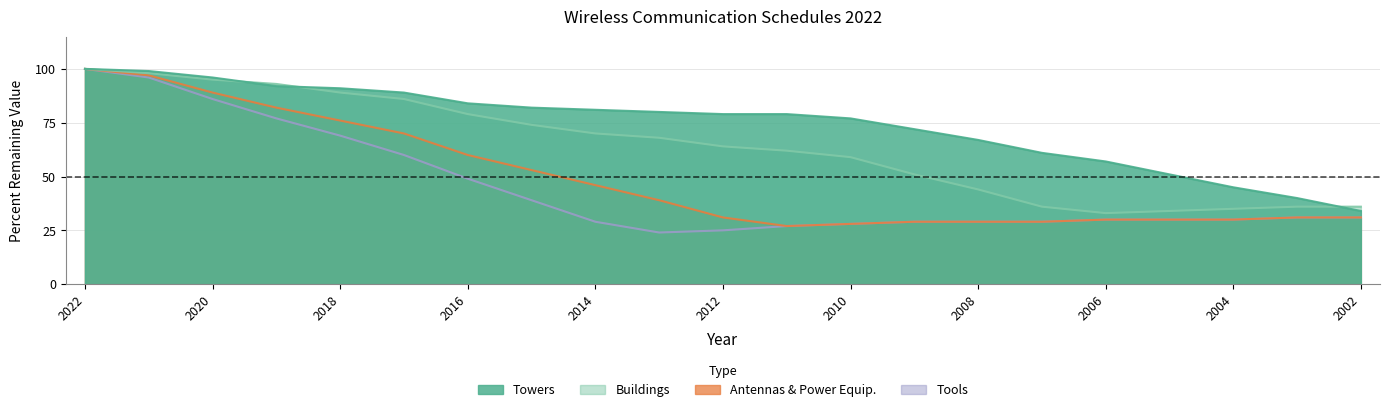

Where is Towers nearest to the value 67?

2008